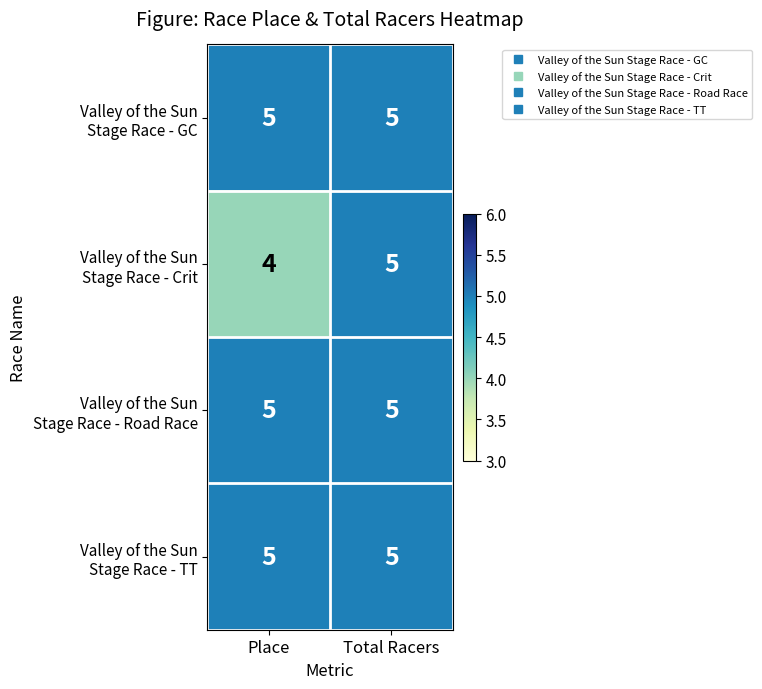

What is the total value across all series at Total Racers?

20